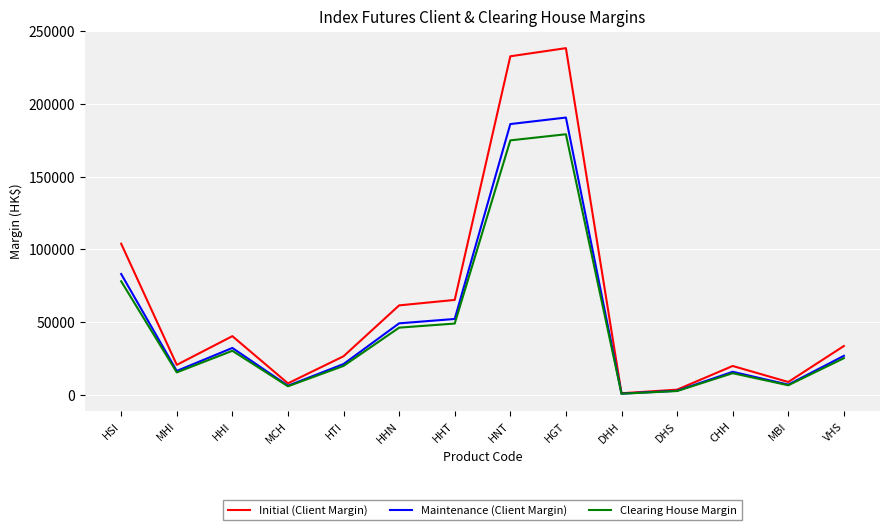

Where is Clearing House Margin nearest to the value 90029?

HSI